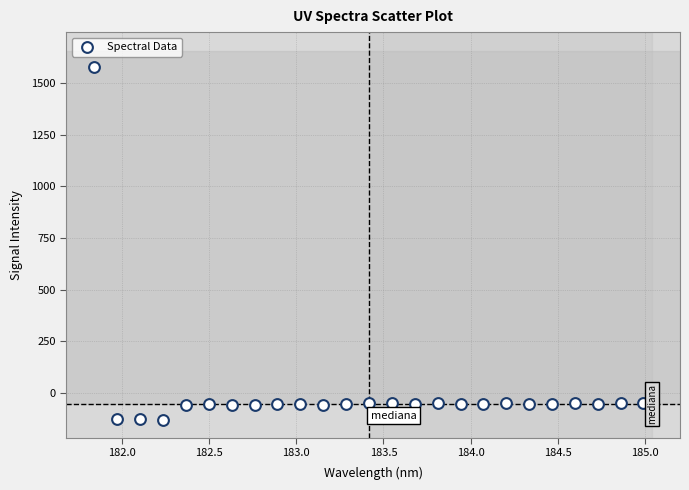

What is the range of Y values (max minus min)?

1706.5